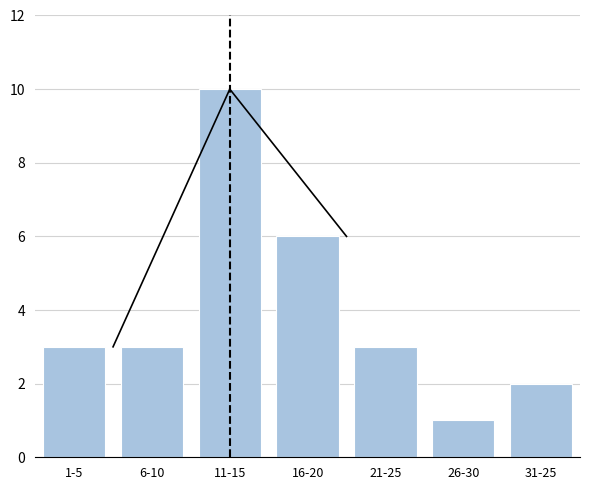

Reading right to left, list all the values displayed in this chart.

2	1	3	6	10	3	3